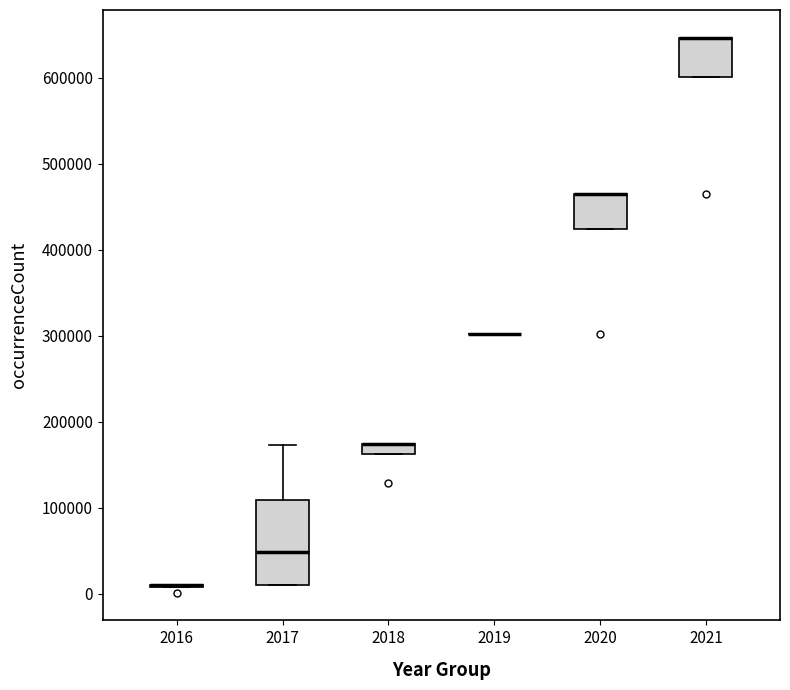

Which box is the tallest, from its lower edge to its upper edge?

2017